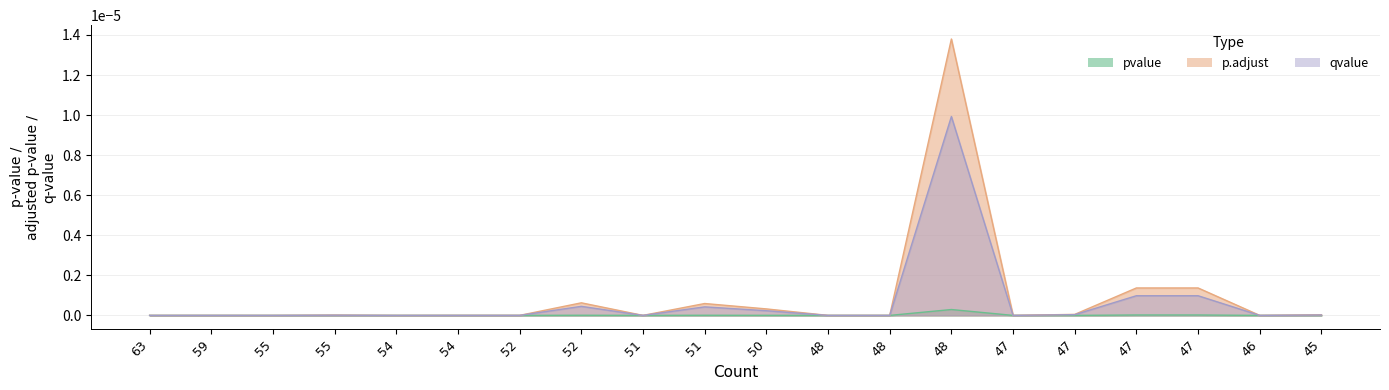

Does the chart display data point markers on the line(s)?

No